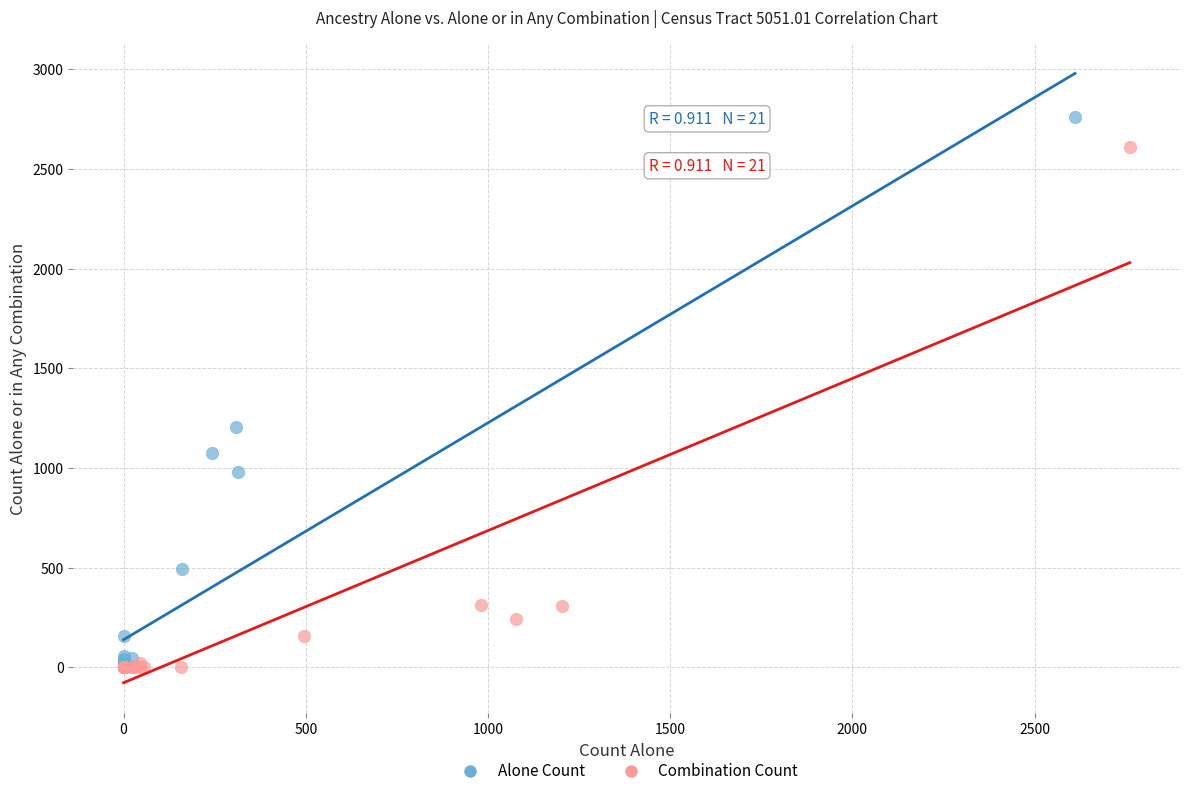

Which series reaches the maximum Y coordinate?

Alone Count